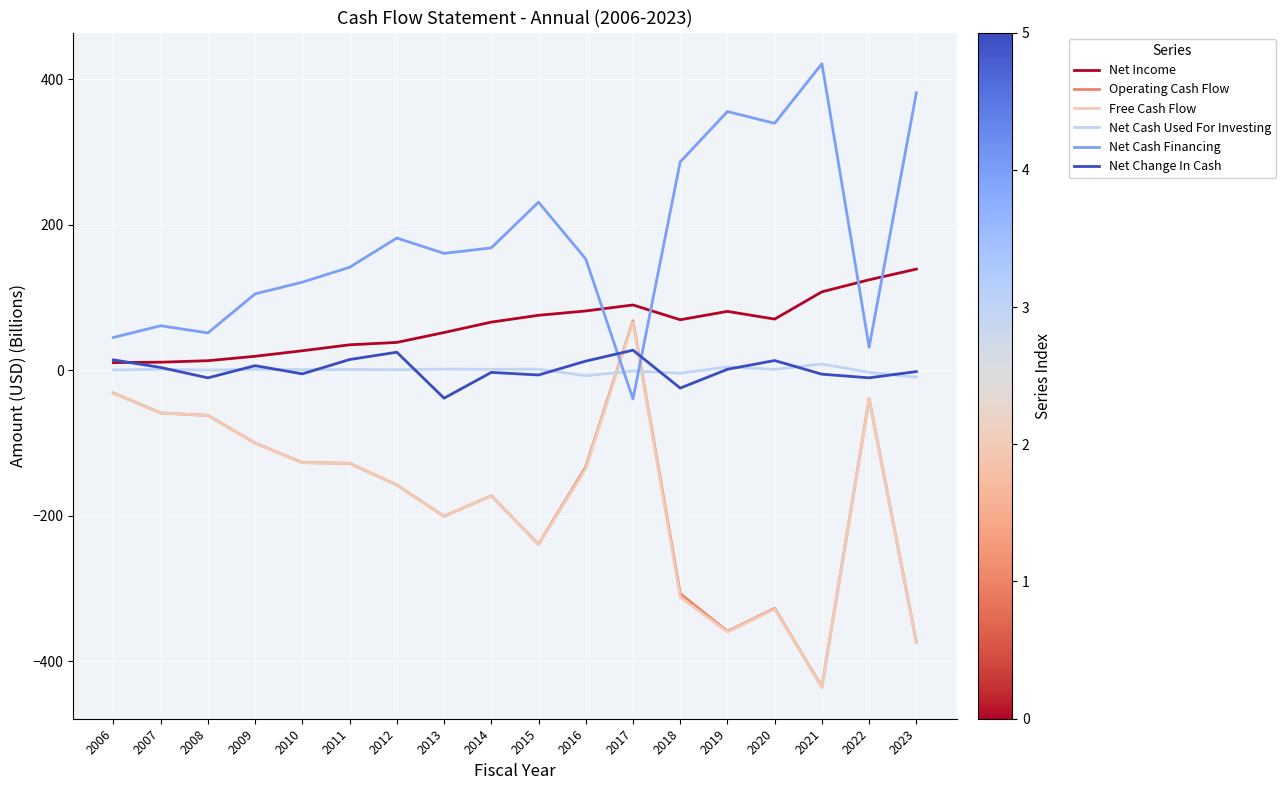

What is the minimum value shown in the chart?

-435.9